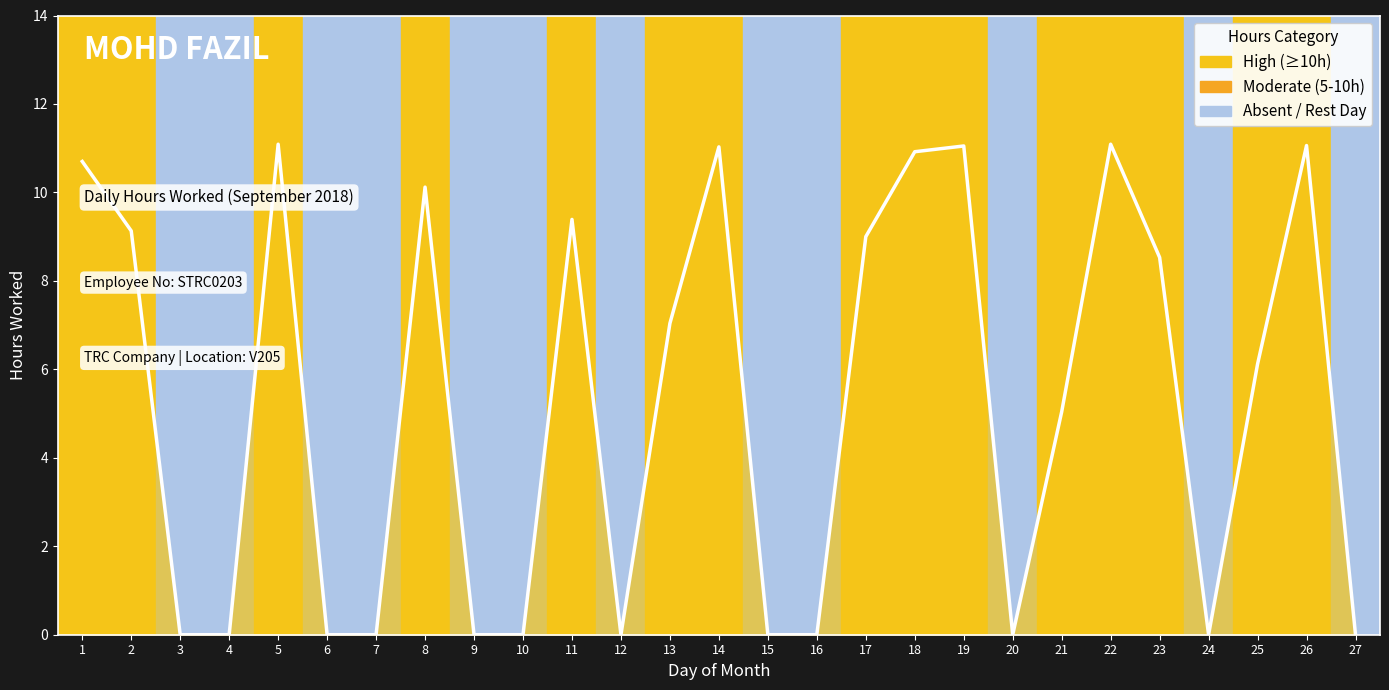

How many values are below 6?

13